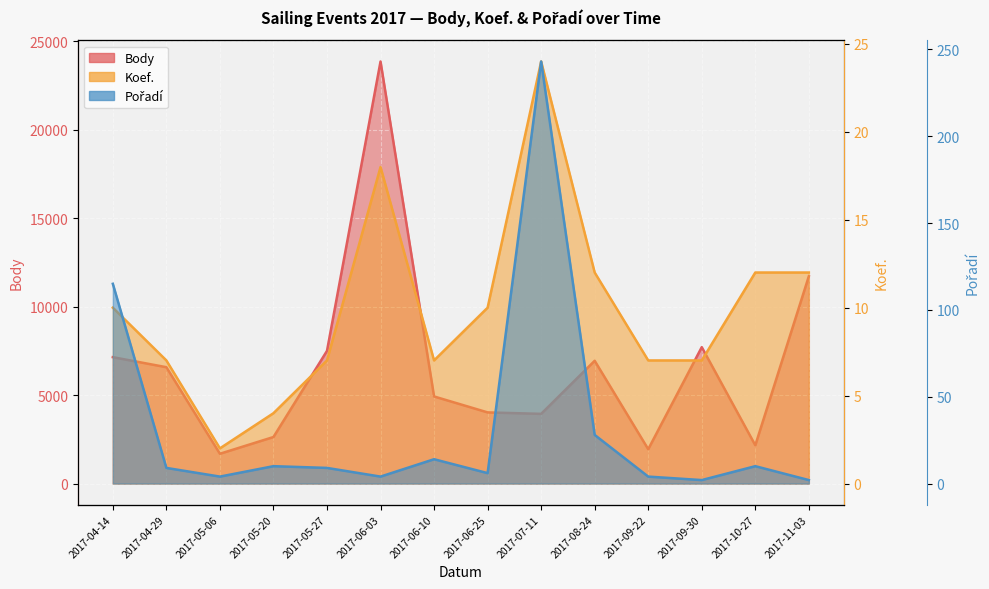

How many categories are shown in the chart?

14